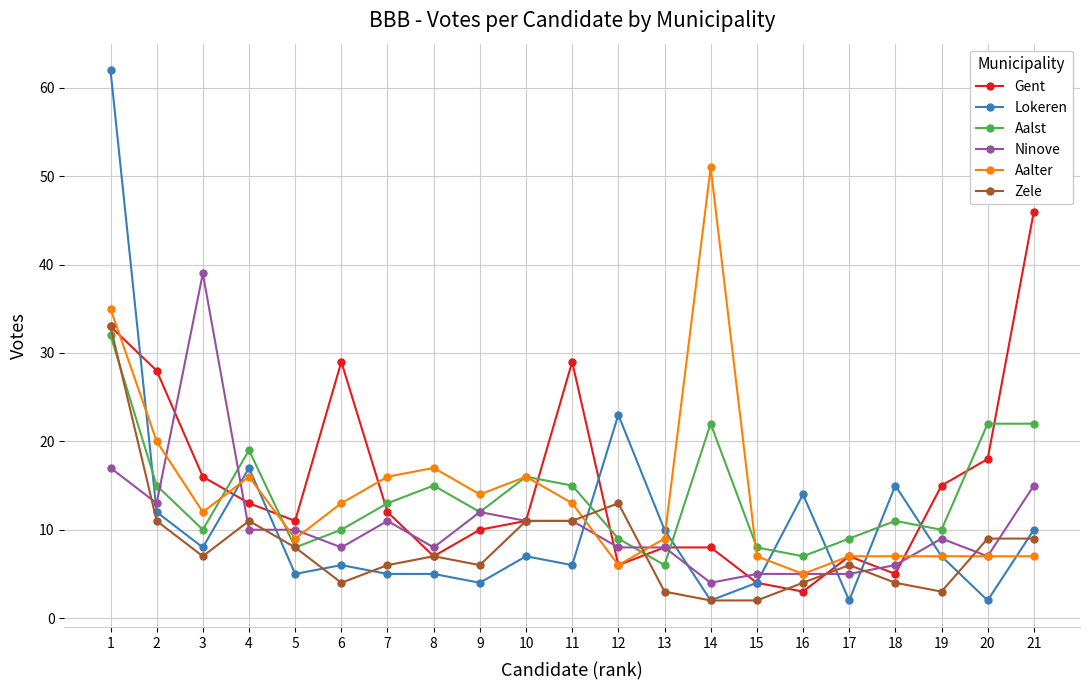

Is the value of Zele at 9 greater than the value of Lokeren at 10?

No